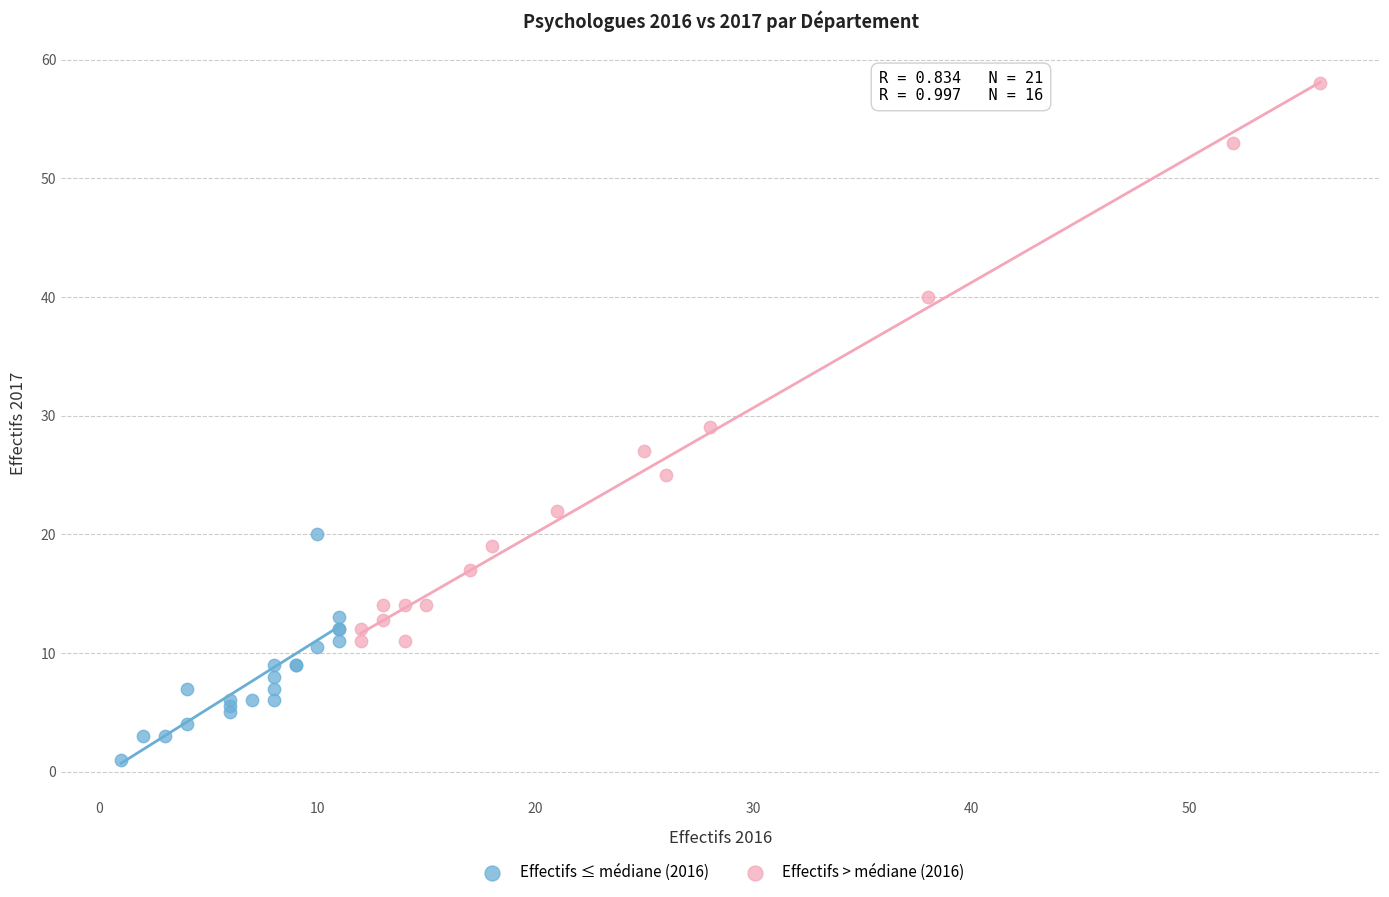

Which series contains the lowest Y value?

Effectifs ≤ médiane (2016)